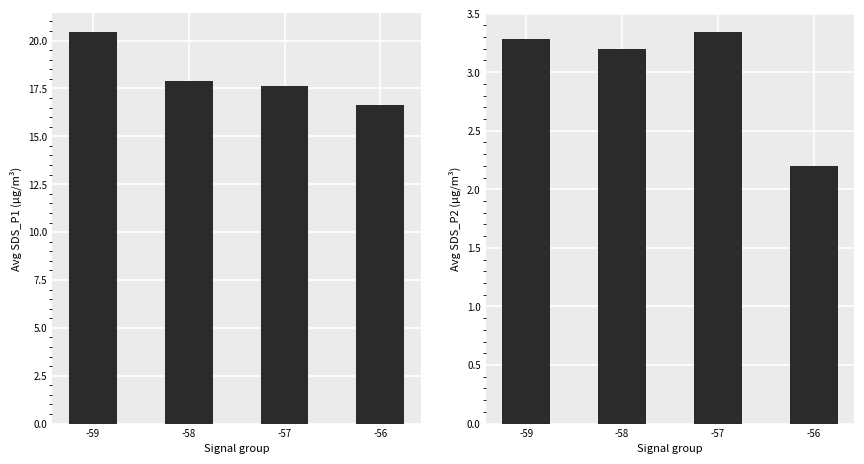

Where is Avg SDS_P2 nearest to the value 2?

-56